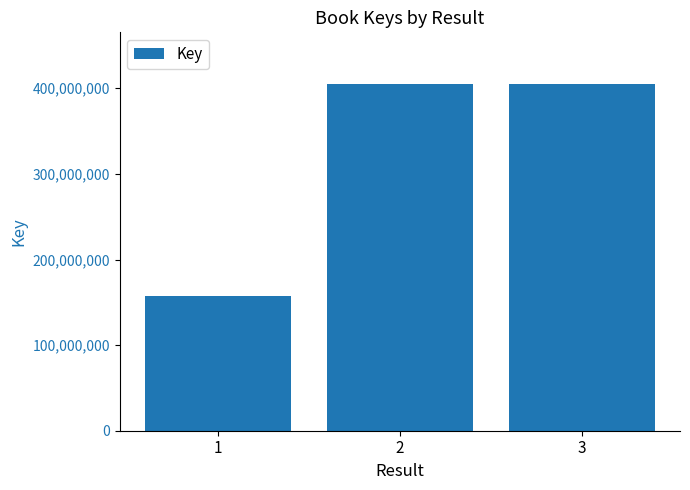

Read the value at 3, to the nearest 10.

404658080